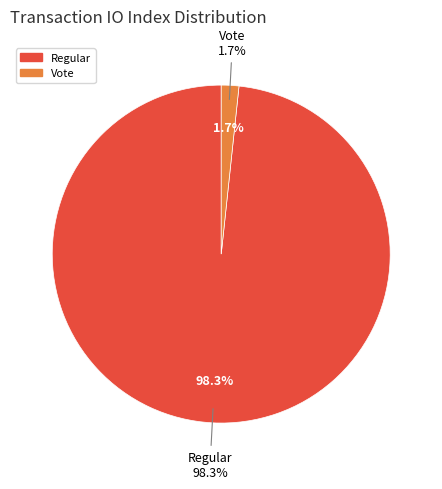

How many slices are in this pie chart?

2